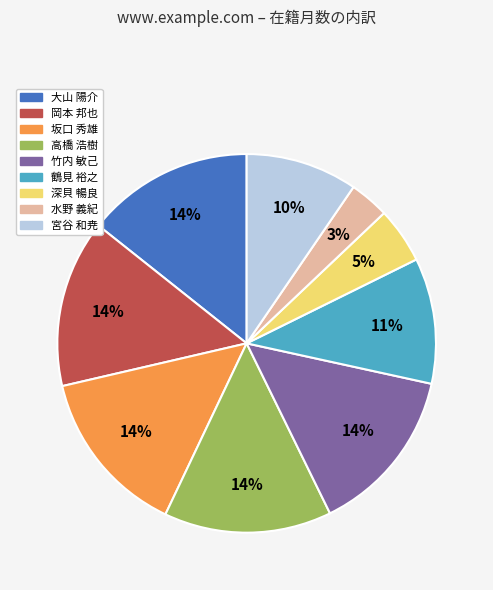

To the nearest percent, what percentage of the pie is 鶴見 裕之?

11%